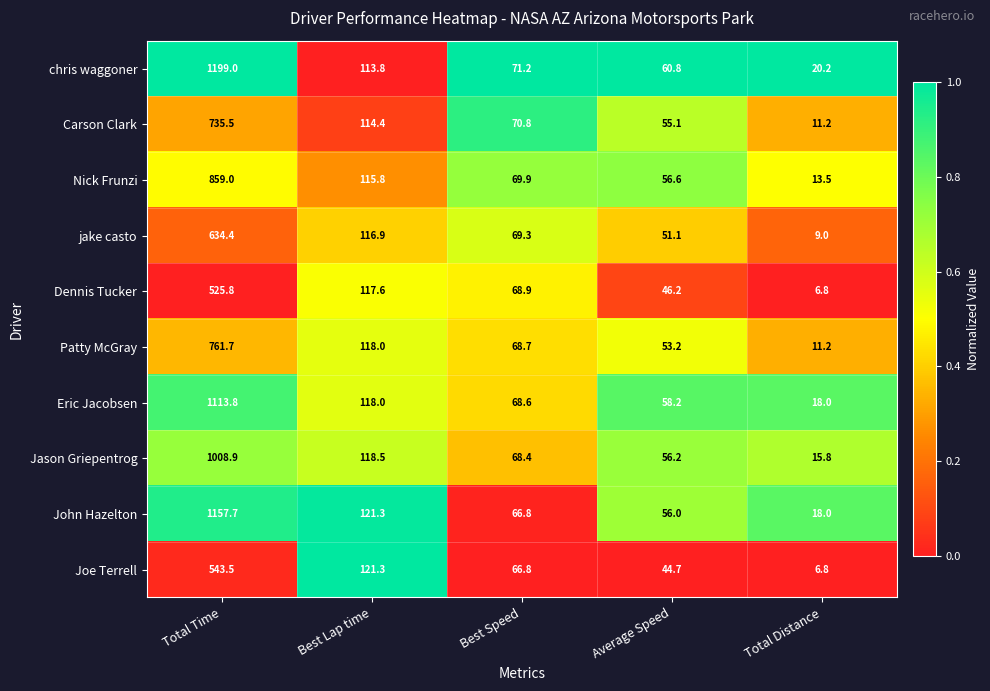

What is the total value across all series at Total Distance?

130.5